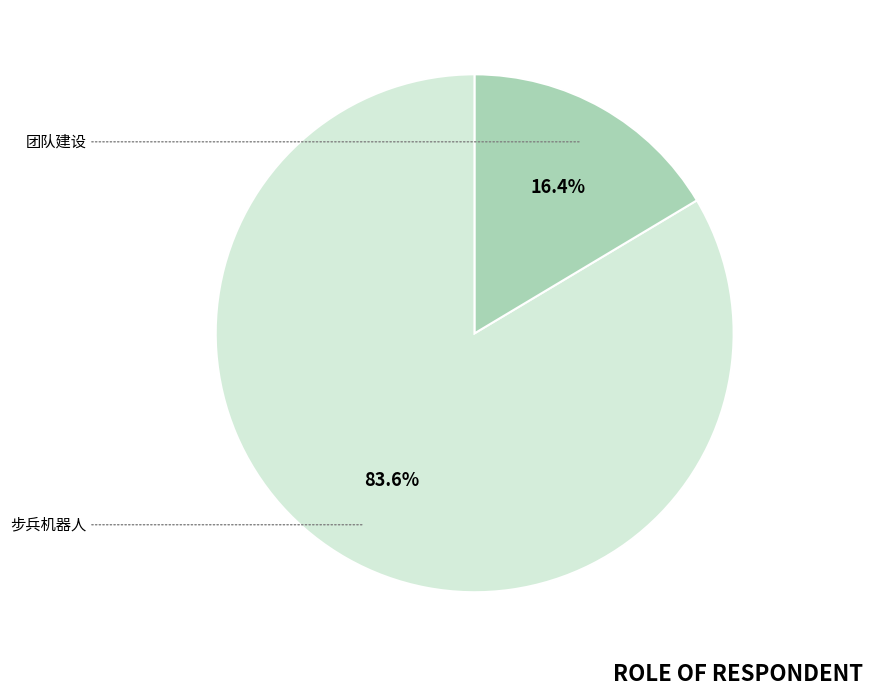

Approximately how many times larger is the value at 团队建设 compared to 步兵机器人?

0.2